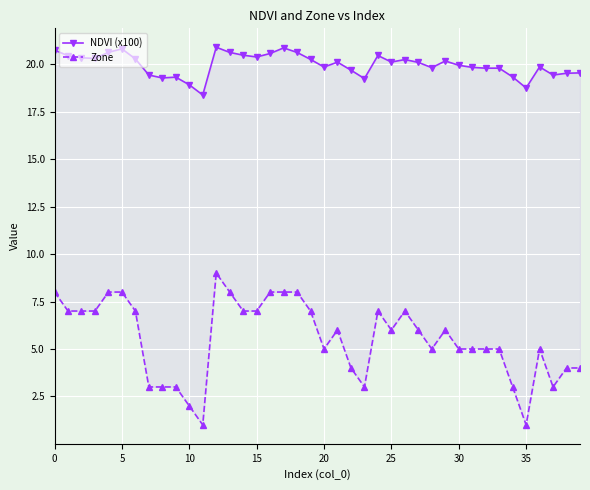

True or false: Zone has a value of 1.1 at 32.

False